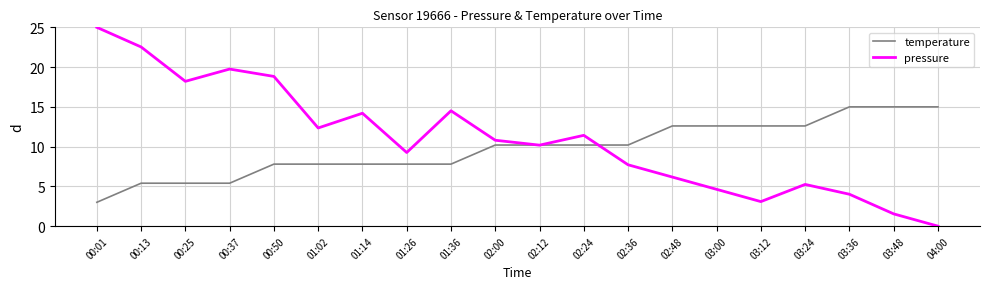

What is the total value across all series at 02:12?

20.4